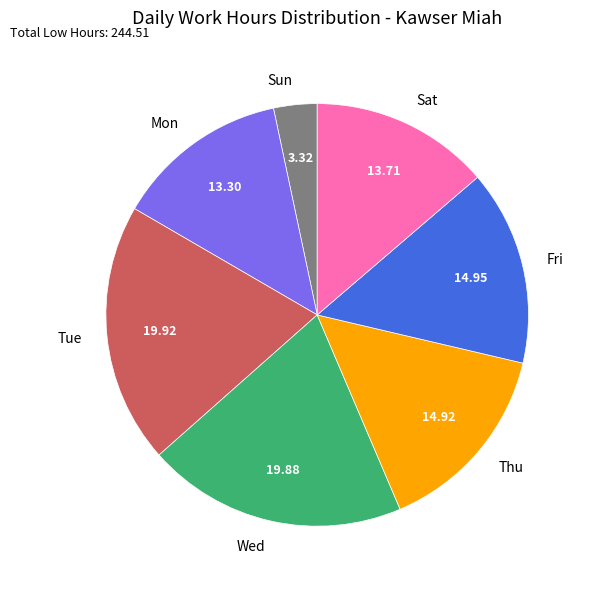

Approximately how many times larger is the value at Fri compared to Sat?

1.1